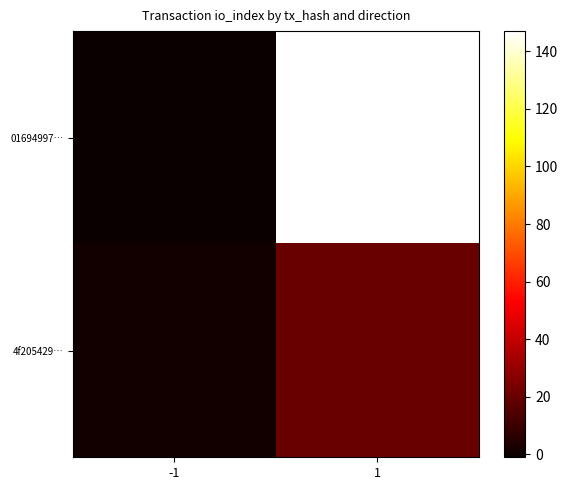

Rank the series by their maximum value, from highest to lowest.

01694997…, 4f205429…